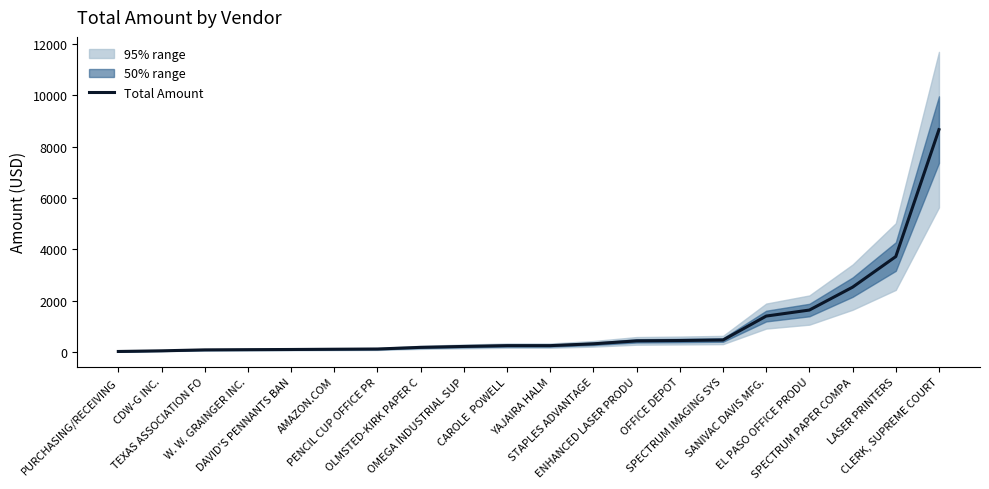

Approximately how many times larger is the value at W. W. GRAINGER INC. compared to OFFICE DEPOT?

0.2